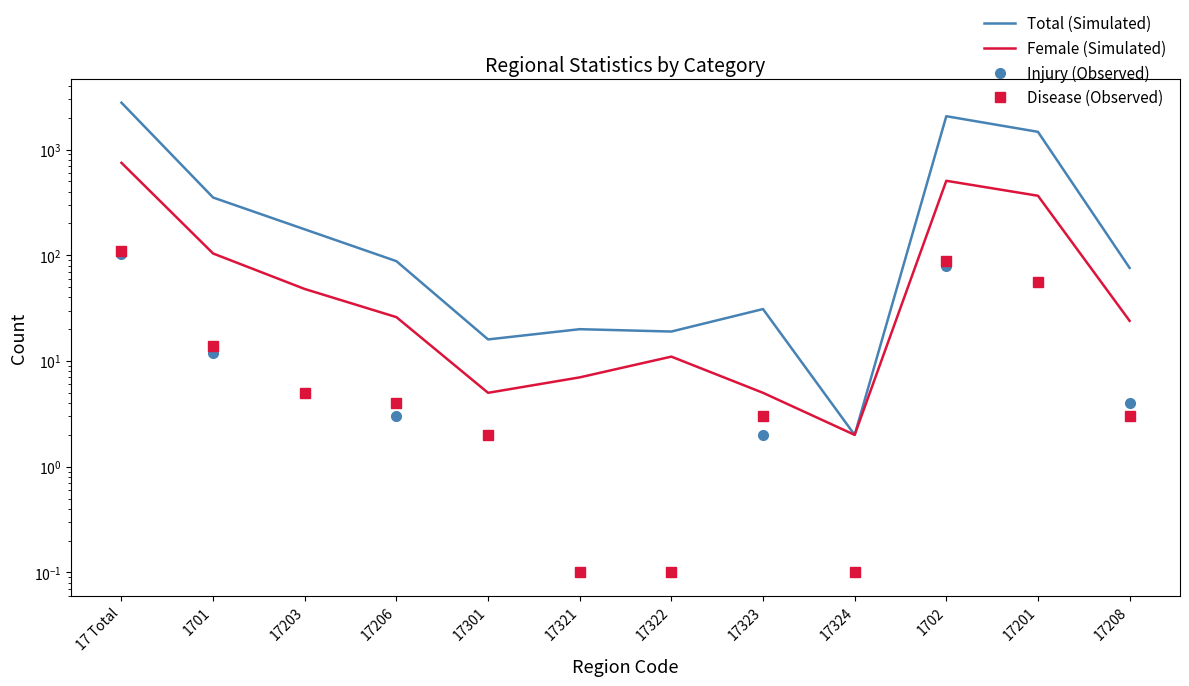

True or false: Disease (Observed) and Total (Simulated) intersect in this chart.

False